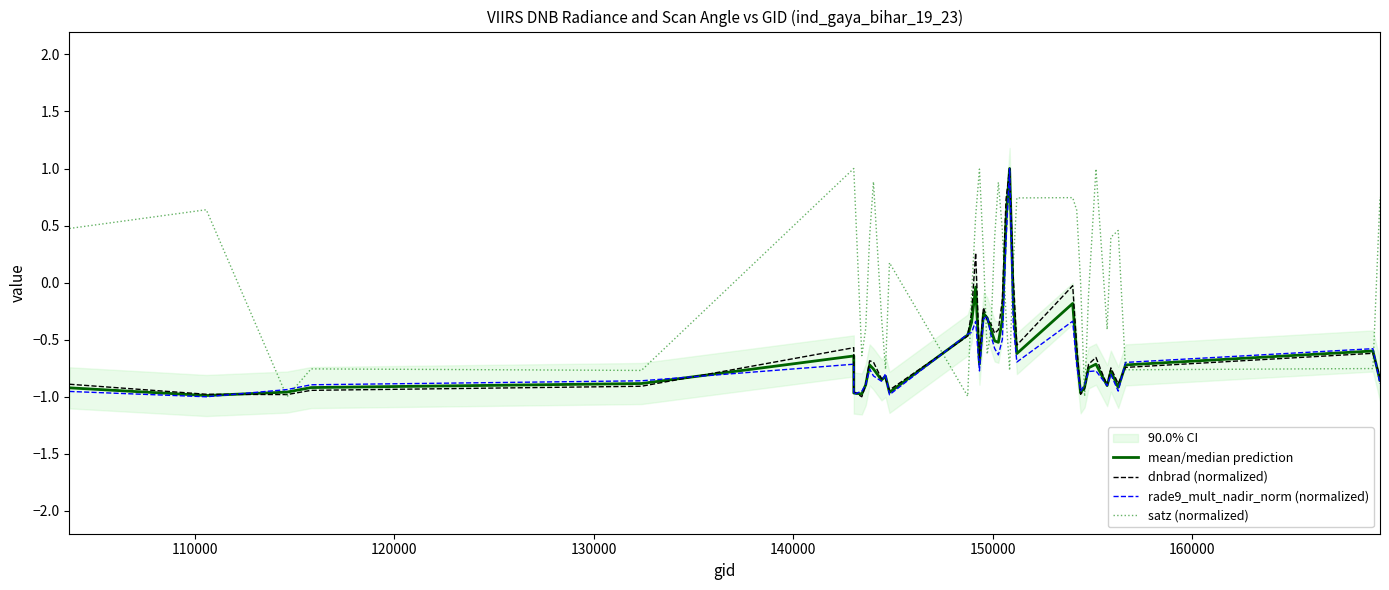

How many intersections are there between mean/median prediction and dnbrad (normalized)?

14